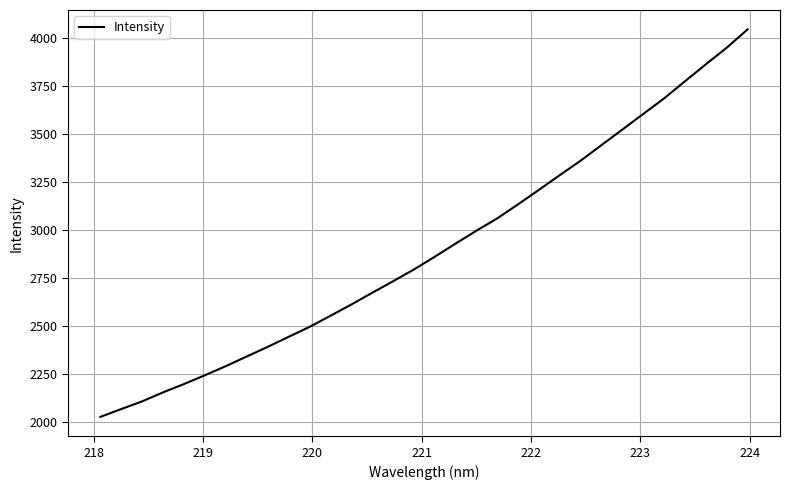

Count the number of values greater than 2860.

16